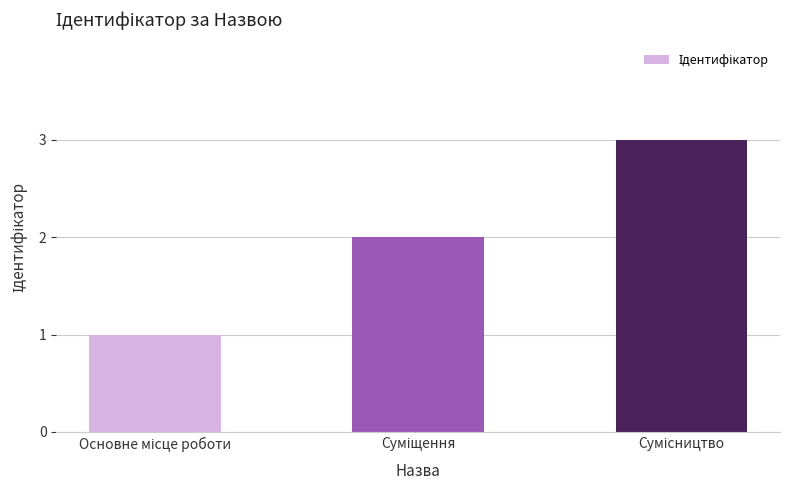

What is the sum of all values?

6